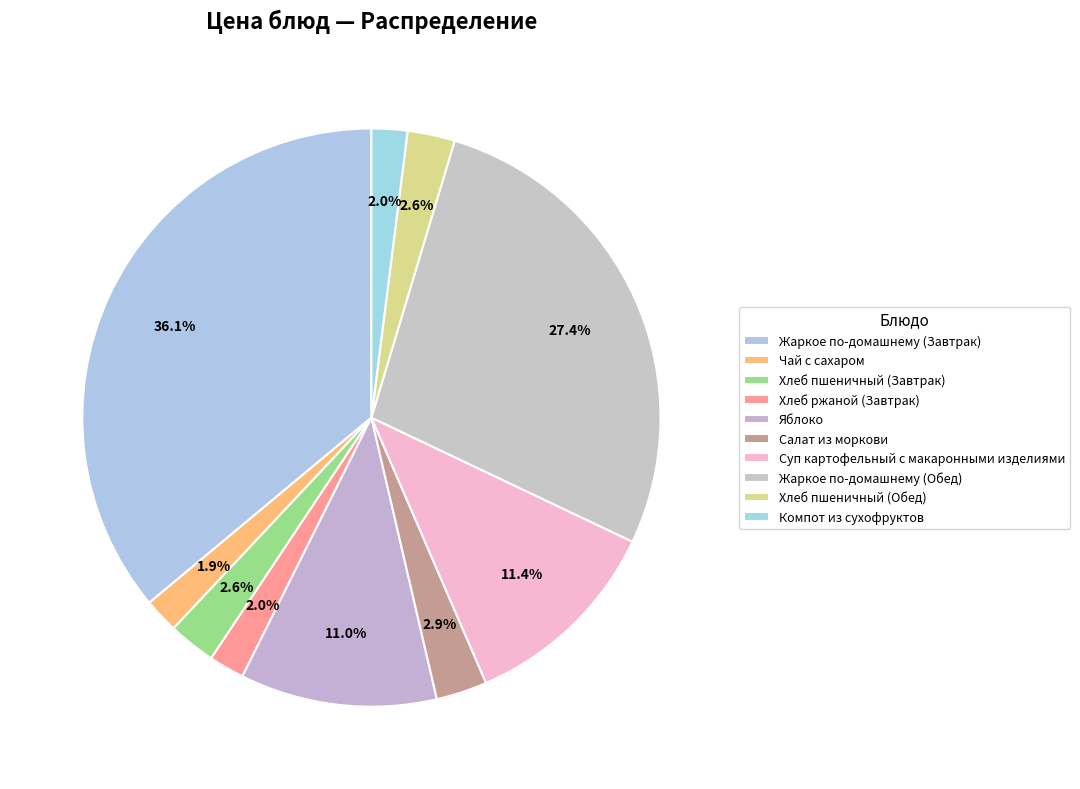

What is the ratio of the value at Компот из сухофруктов to the value at Жаркое по-домашнему (Завтрак)?

0.1